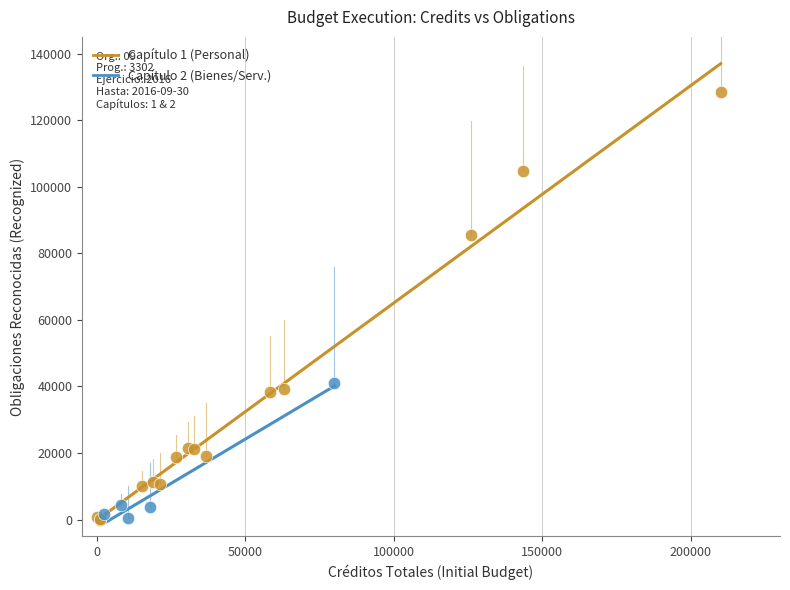

Which series has the largest Y range (max minus min)?

Capítulo 1 (Personal)